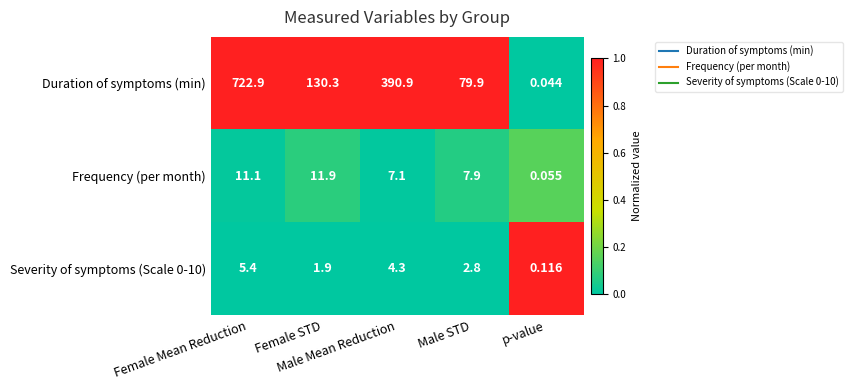

Which series has the largest total across all categories?

Duration of symptoms (min)